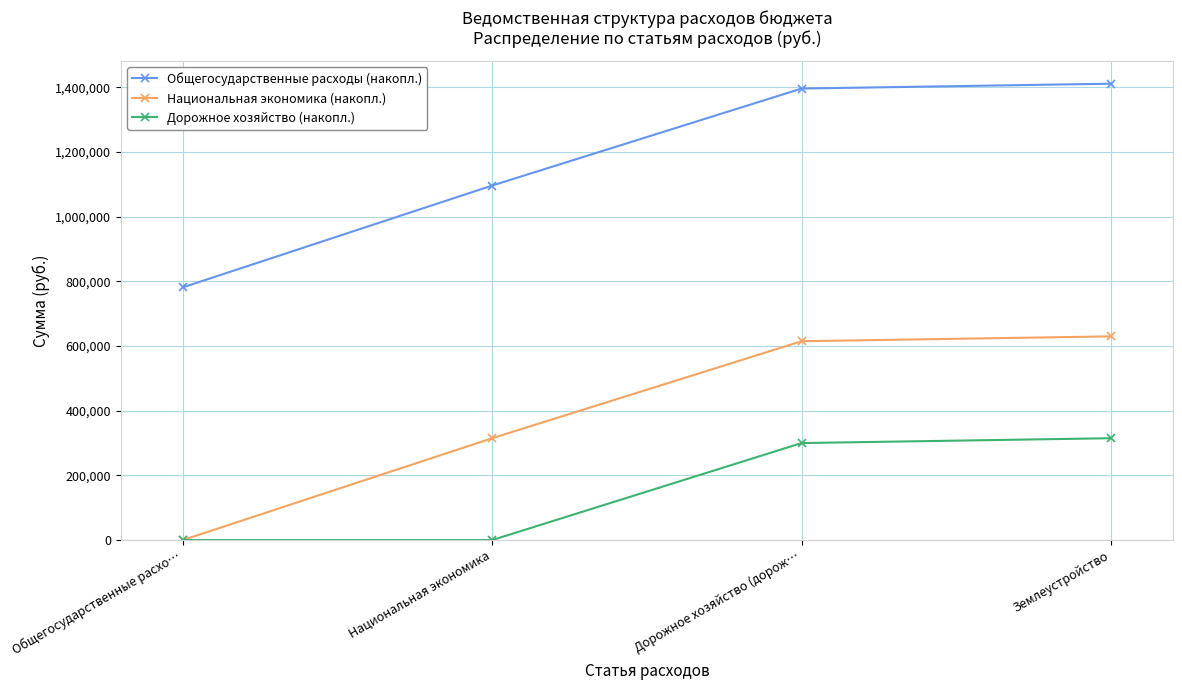

How many distinct data groups are displayed?

3